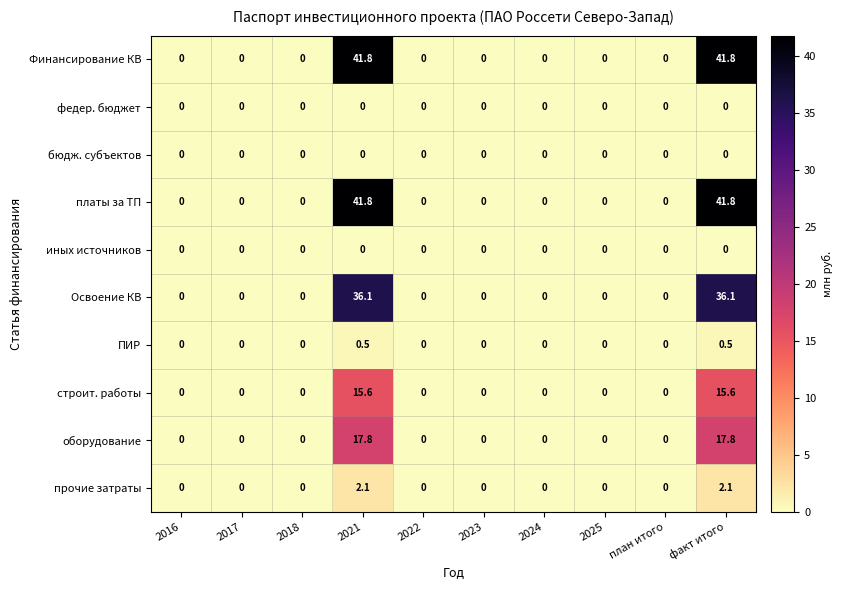

How many прочие затраты values are between 0 and 1?

8